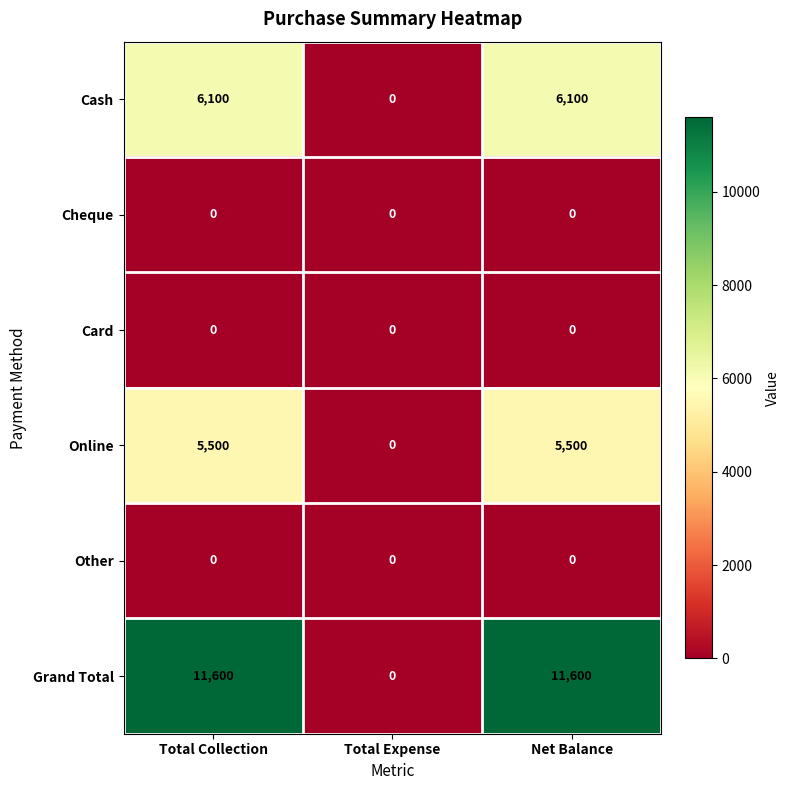

What is the difference between the highest and lowest values at Total Collection?

11600